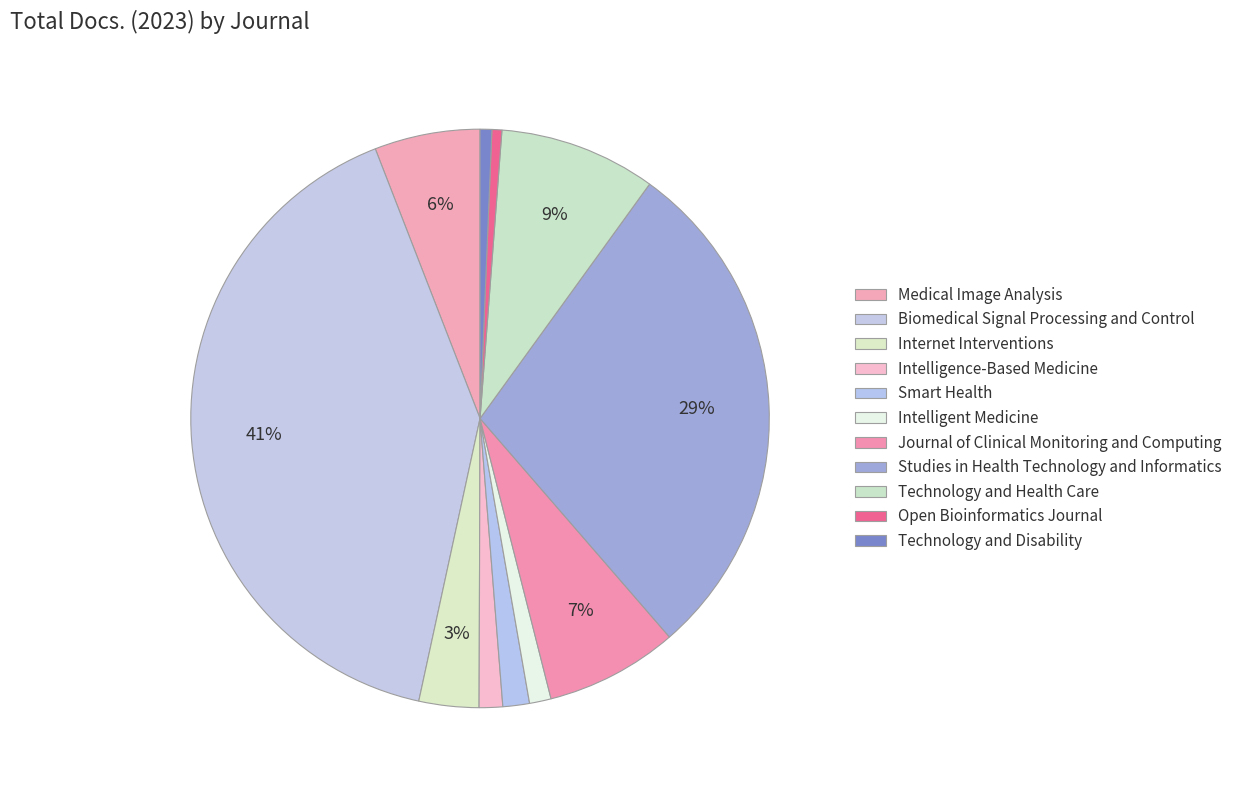

Does any single category account for the majority?

No